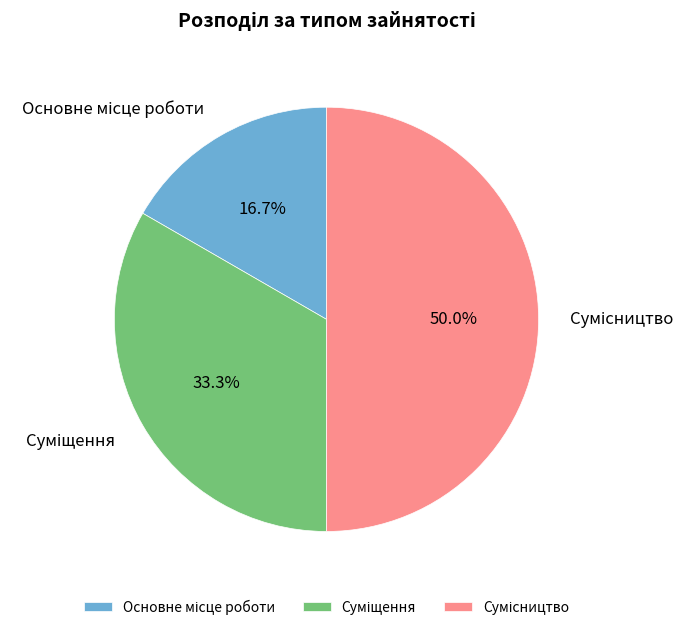

Is it true that Суміщення is 33% of the pie?

True